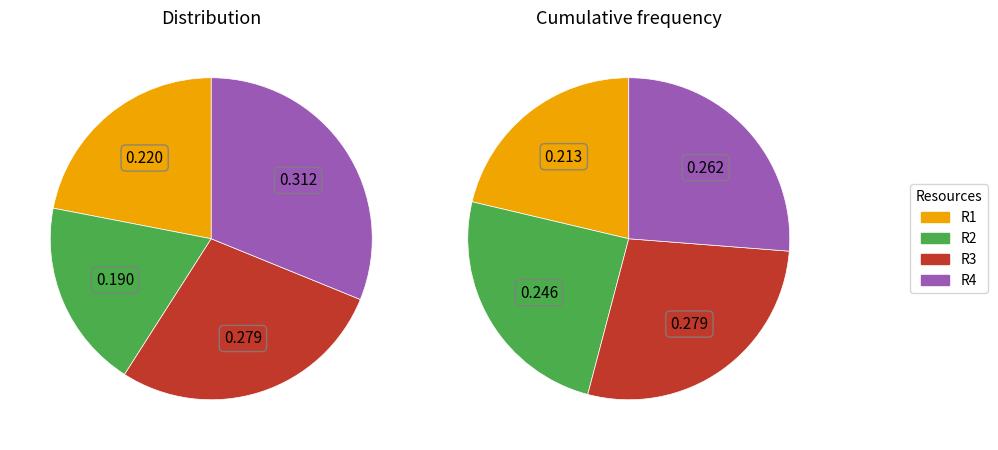

Is there a majority slice in this chart?

No